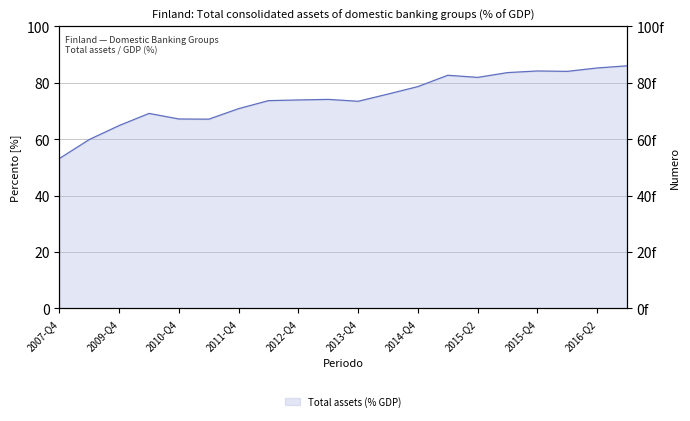

Rank the categories by value from lowest to highest.

2007-Q4, 2008-Q4, 2009-Q4, 2011-Q2, 2010-Q4, 2010-Q2, 2011-Q4, 2013-Q4, 2012-Q2, 2012-Q4, 2013-Q2, 2014-Q2, 2014-Q4, 2015-Q2, 2015-Q1, 2015-Q3, 2016-Q1, 2015-Q4, 2016-Q2, 2016-Q3